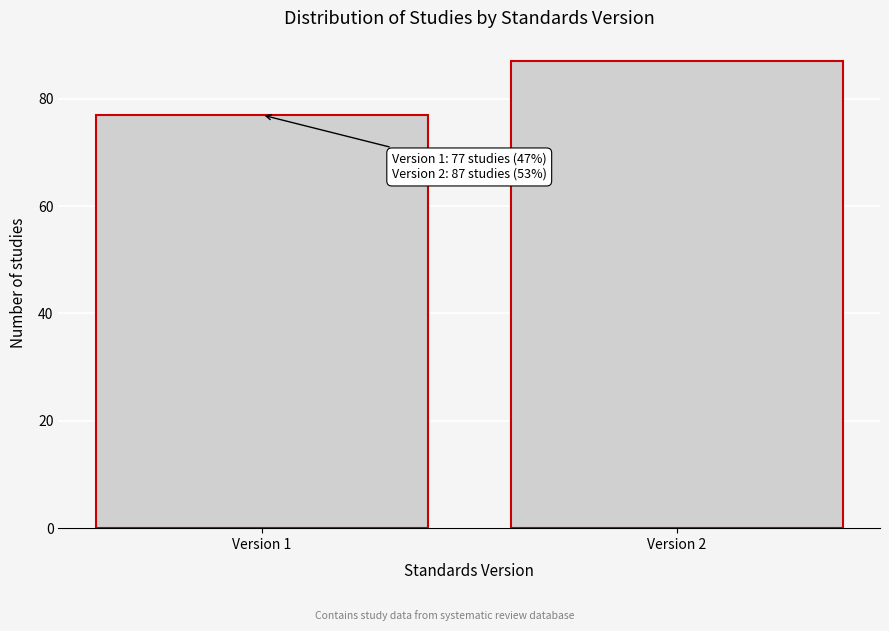

Reading right to left, transcribe all the data shown in this chart.

87	77